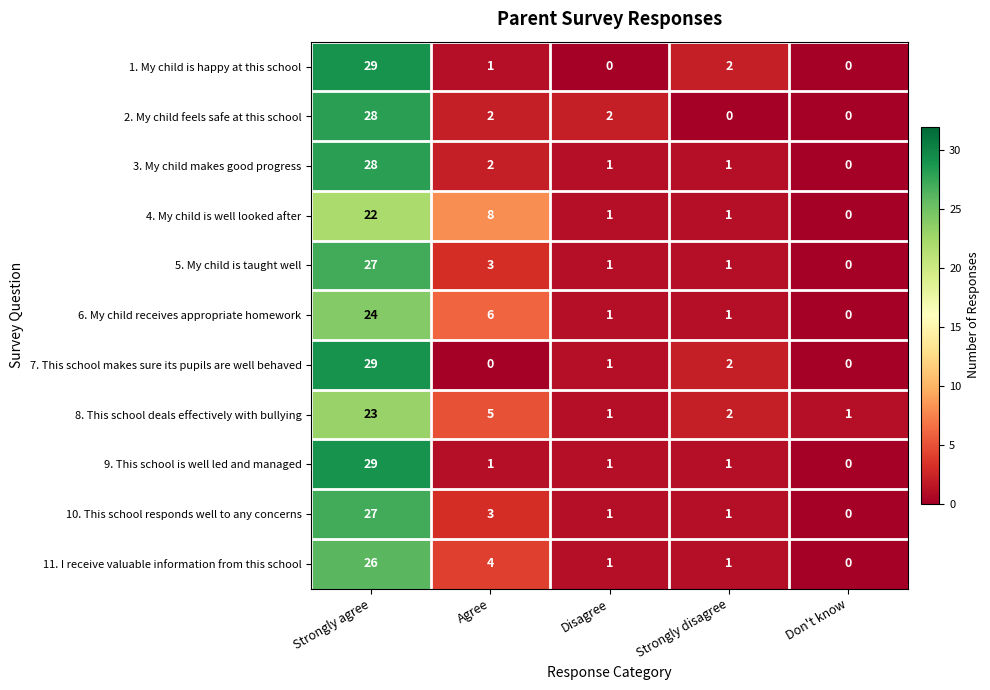

What is the sum of the 4. My child is well looked after values at Disagree and Agree?

9